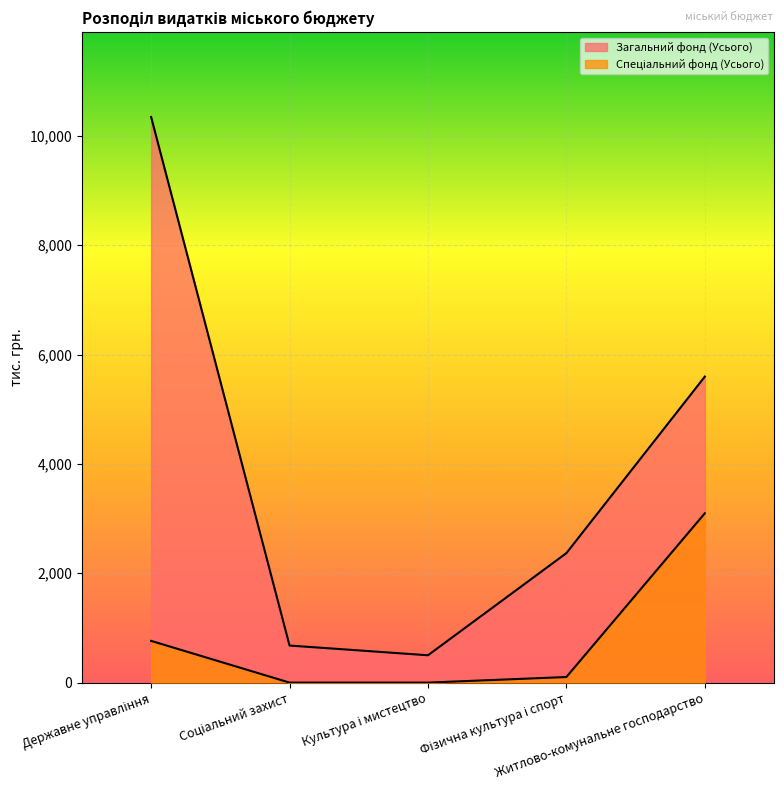

What is the difference between the Спеціальний фонд (Усього) values at Соціальний захист and Житлово-комунальне господарство?

3097.4